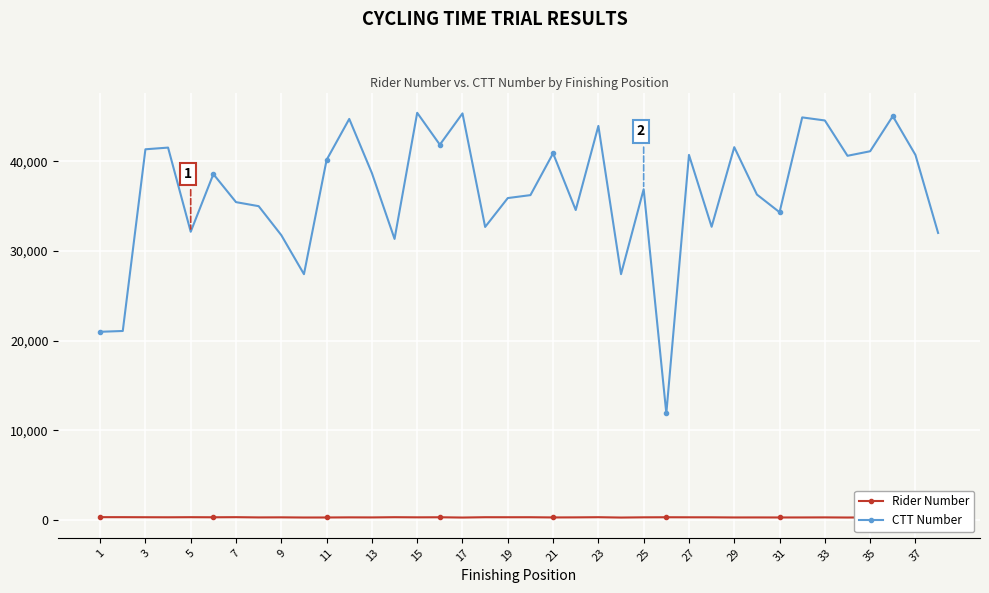

What is the difference between the maximum and minimum values in the Rider Number series?

47